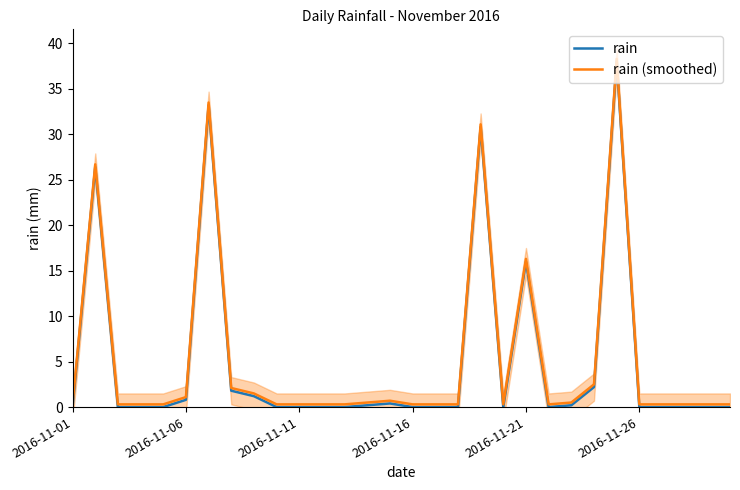

Rank the series by their maximum value, from lowest to highest.

rain, rain (smoothed)